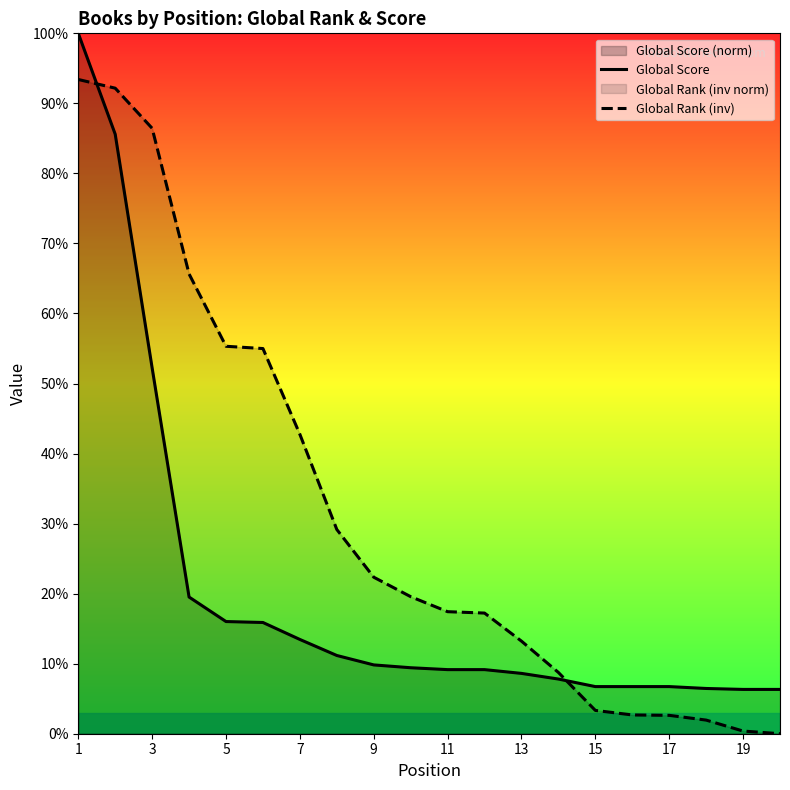

How many lines are shown in the chart?

2